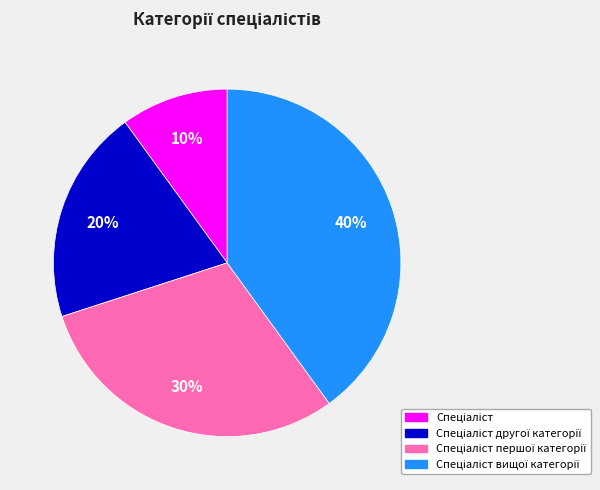

To the nearest percent, what is the average slice percentage?

25%